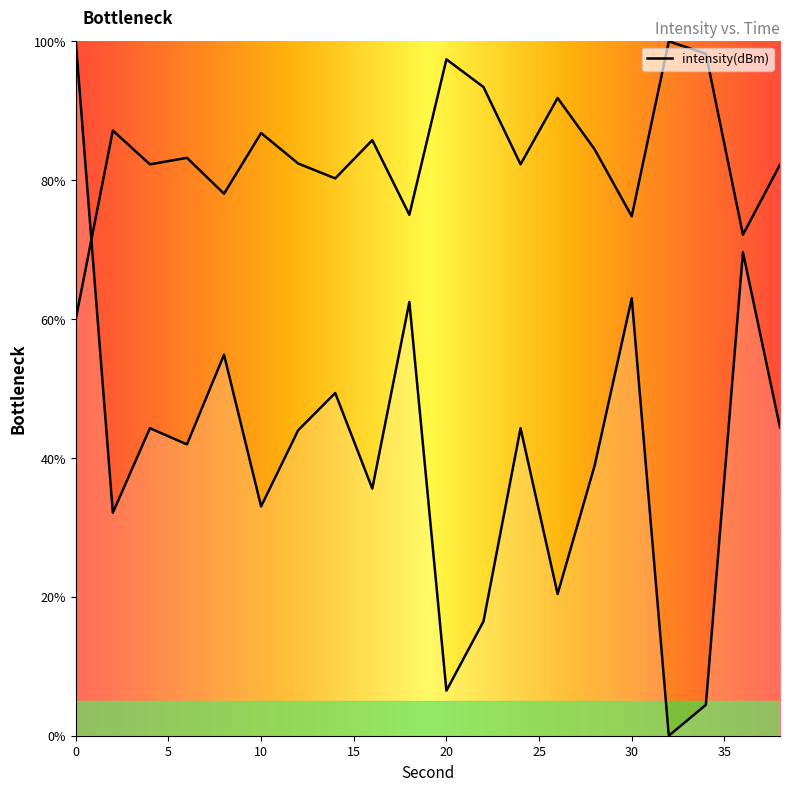

Is this an area chart (filled region under the line)?

No